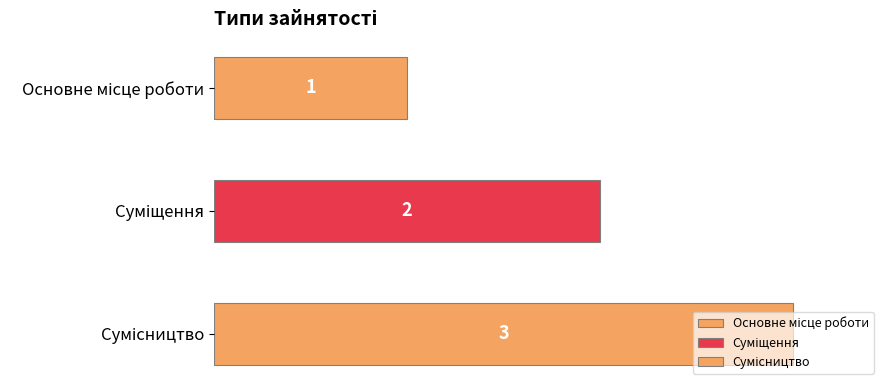

Reading left to right, extract all data points from this chart.

1	2	3